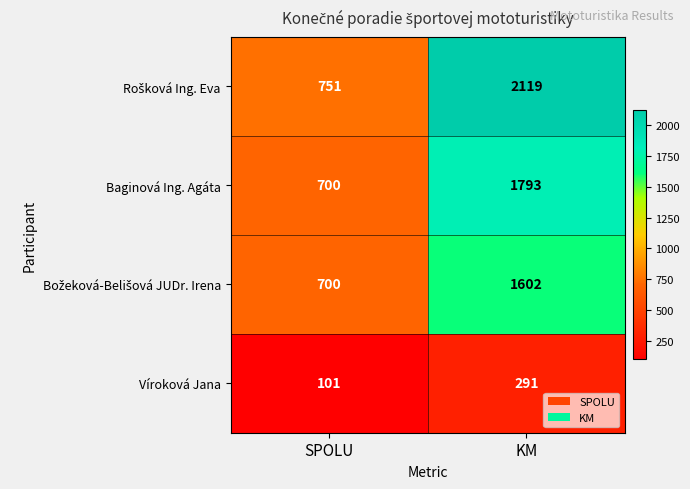

What is the spread (max minus min) of values at SPOLU?

650